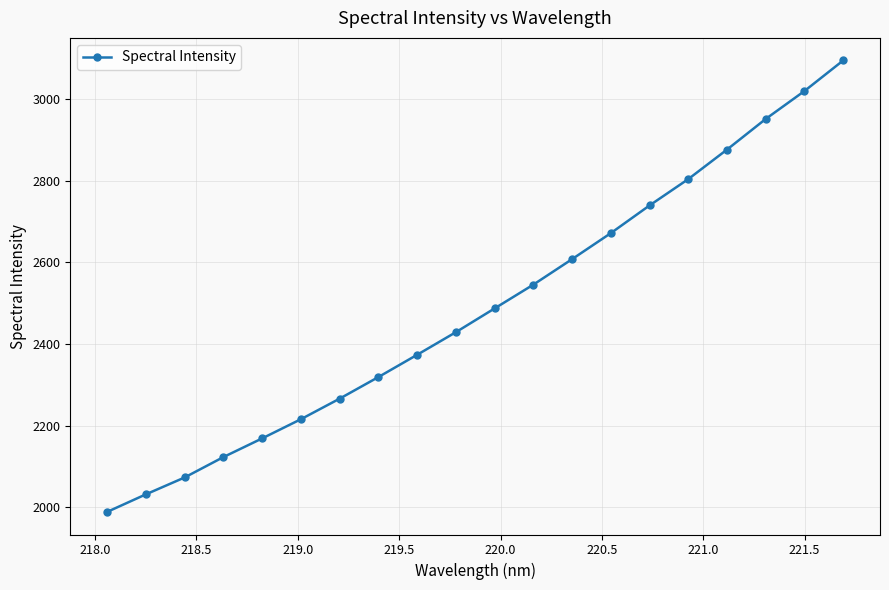

True or false: there are more than 1 points higher than both neighbors.

False